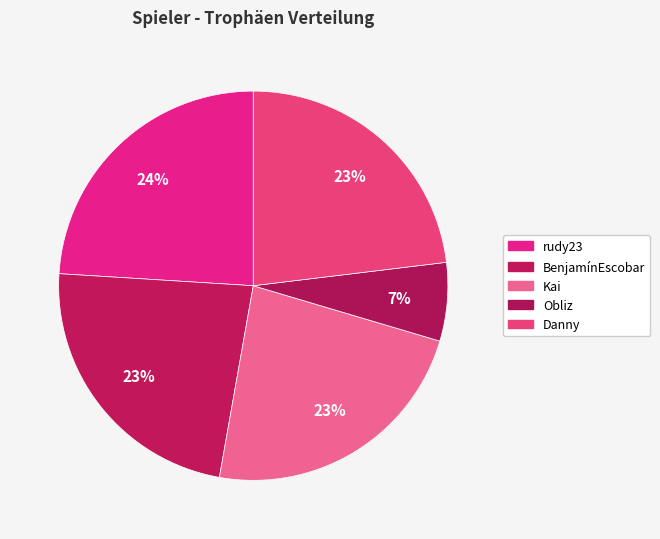

Which slice is the smallest?

Obliz